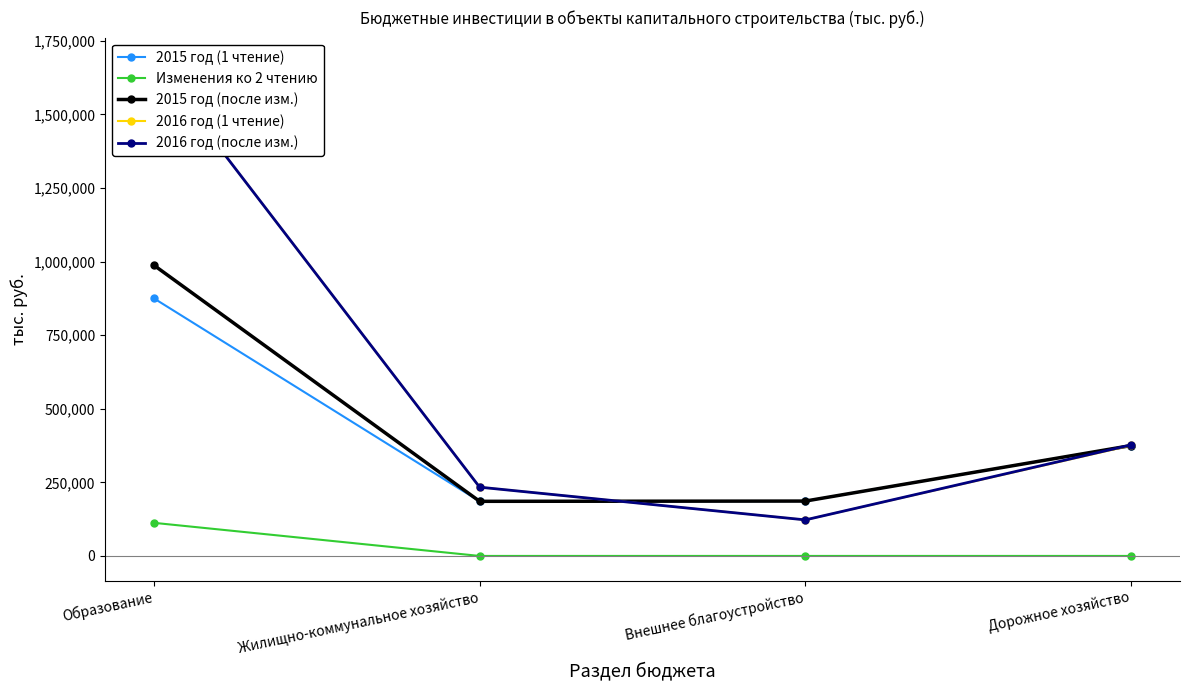

Rank the series at Образование from highest to lowest value.

2016 год (1 чтение), 2016 год (после изм.), 2015 год (после изм.), 2015 год (1 чтение), Изменения ко 2 чтению